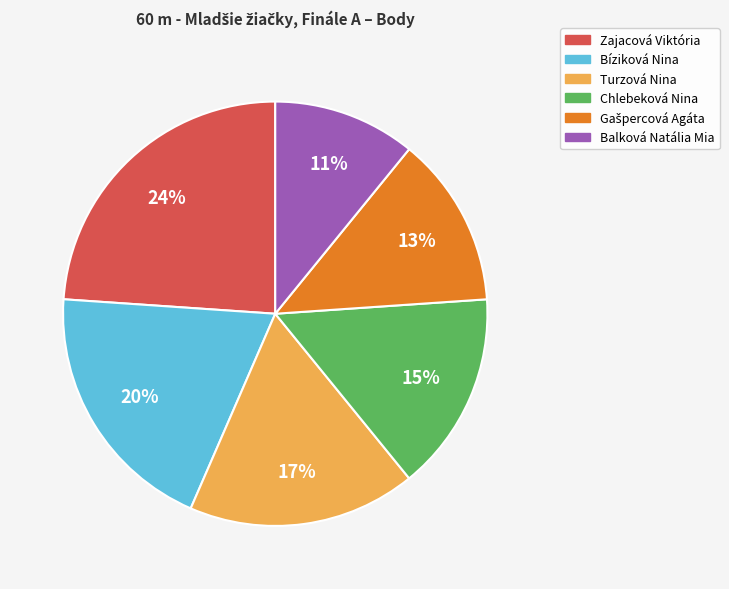

What percentage is the Balková Natália Mia slice, to the nearest percent?

11%